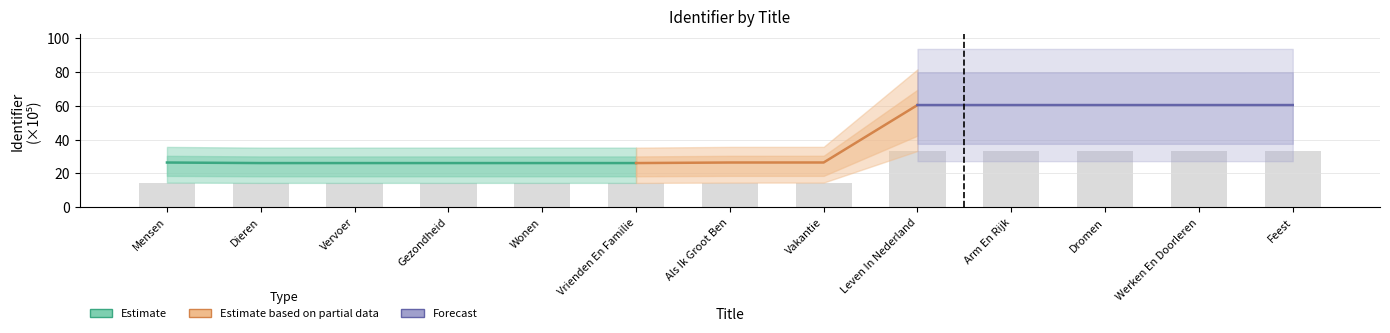

Does the chart contain stacked bars?

No